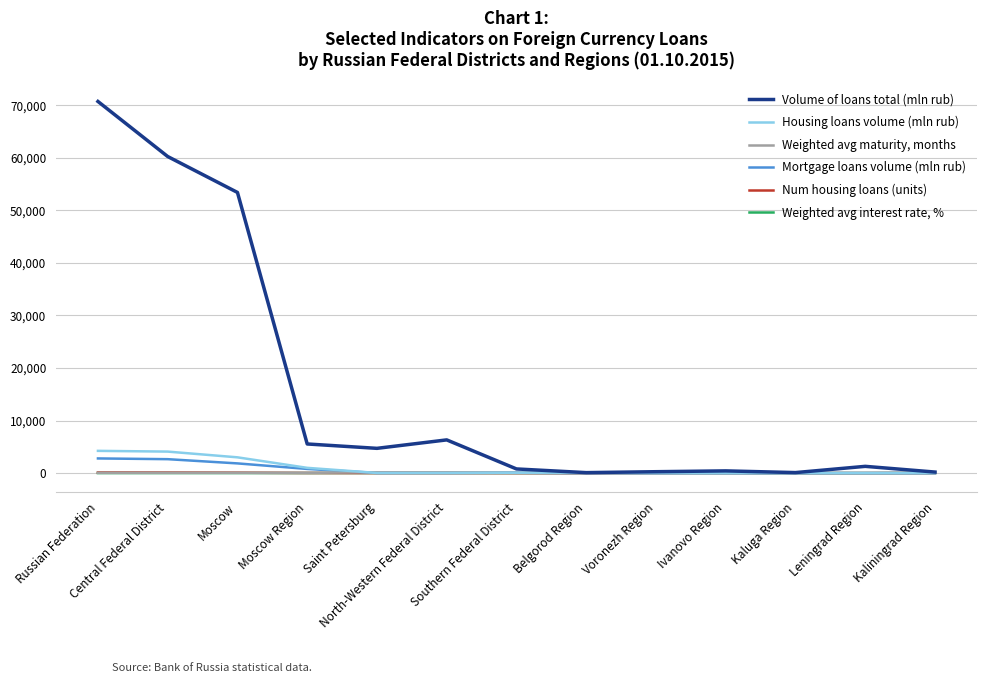

What is the average value of the Weighted avg interest rate, % series?

8.7